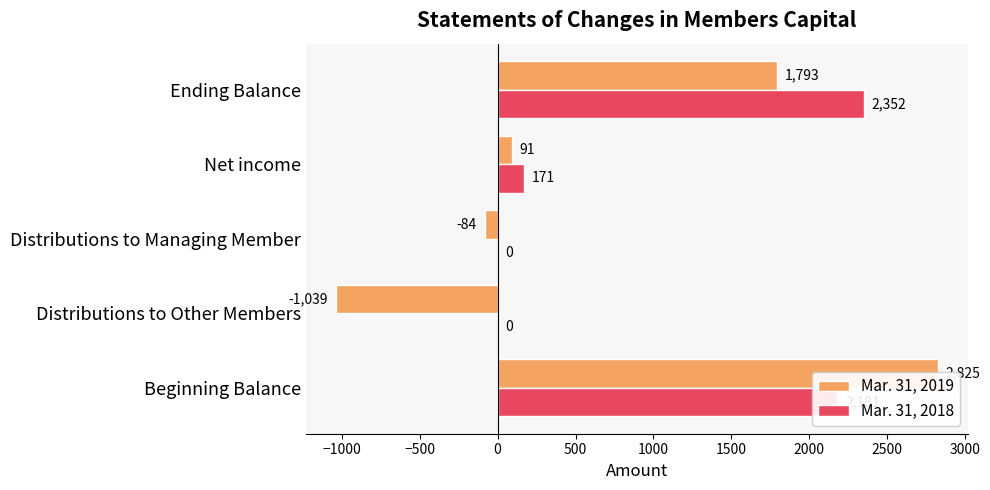

Reading left to right, what are all the values shown in this chart?

Mar. 31, 2019: 2825	-1039	-84	91	1793
Mar. 31, 2018: 2181	0	0	171	2352